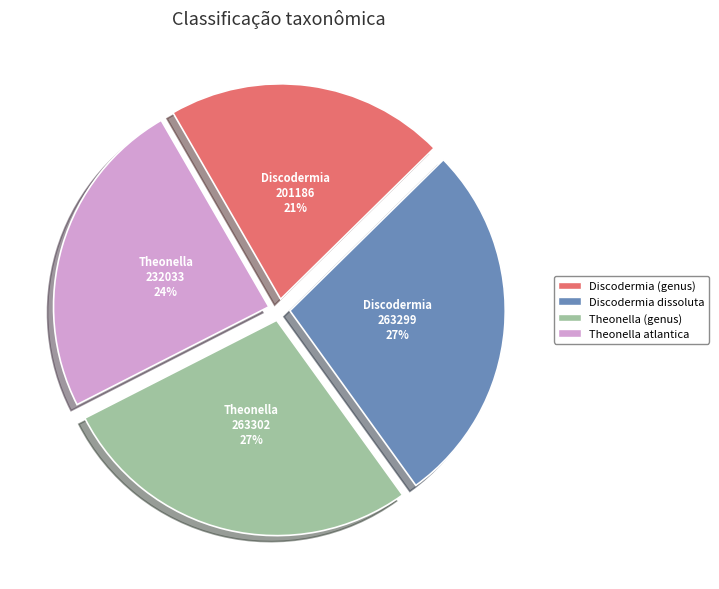

Is there any slice that represents more than half of the pie?

No